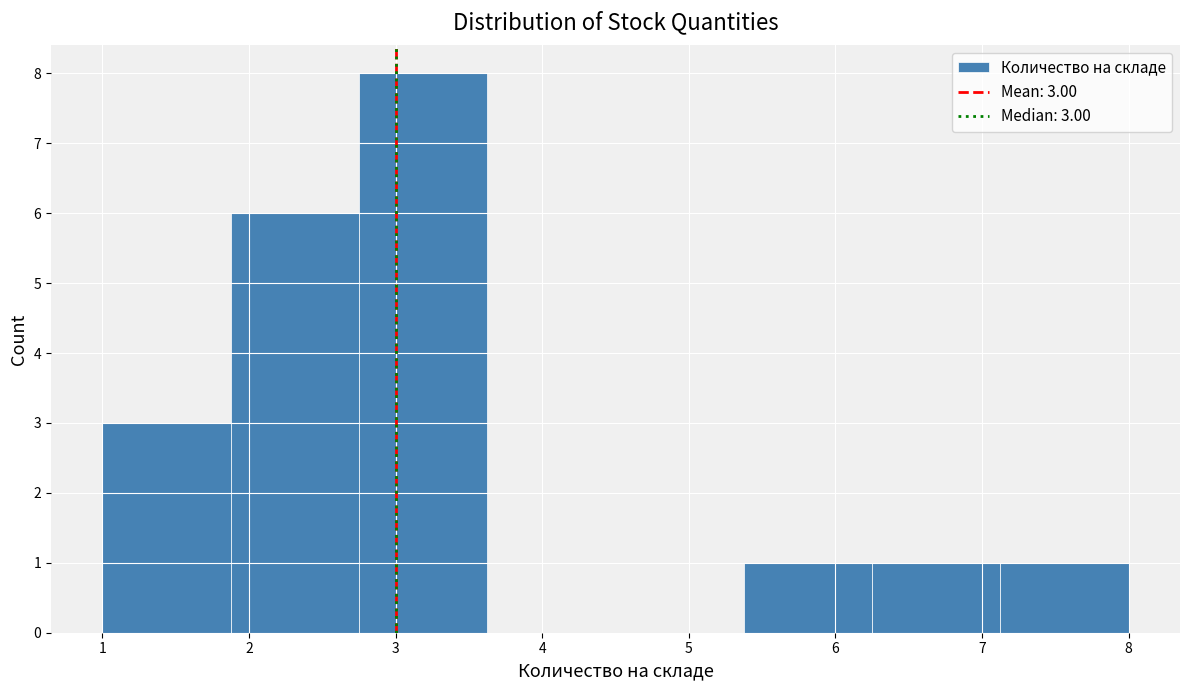

Over which range of the x-axis is the bar tallest?

2.8 to 3.6